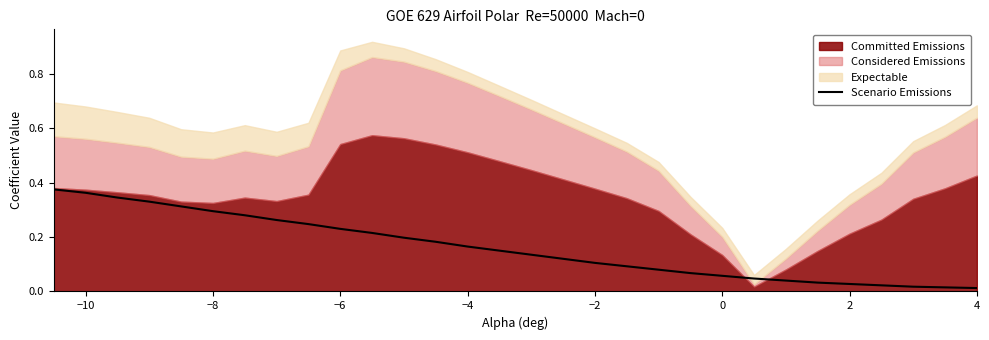

How many data points does each series have?

30